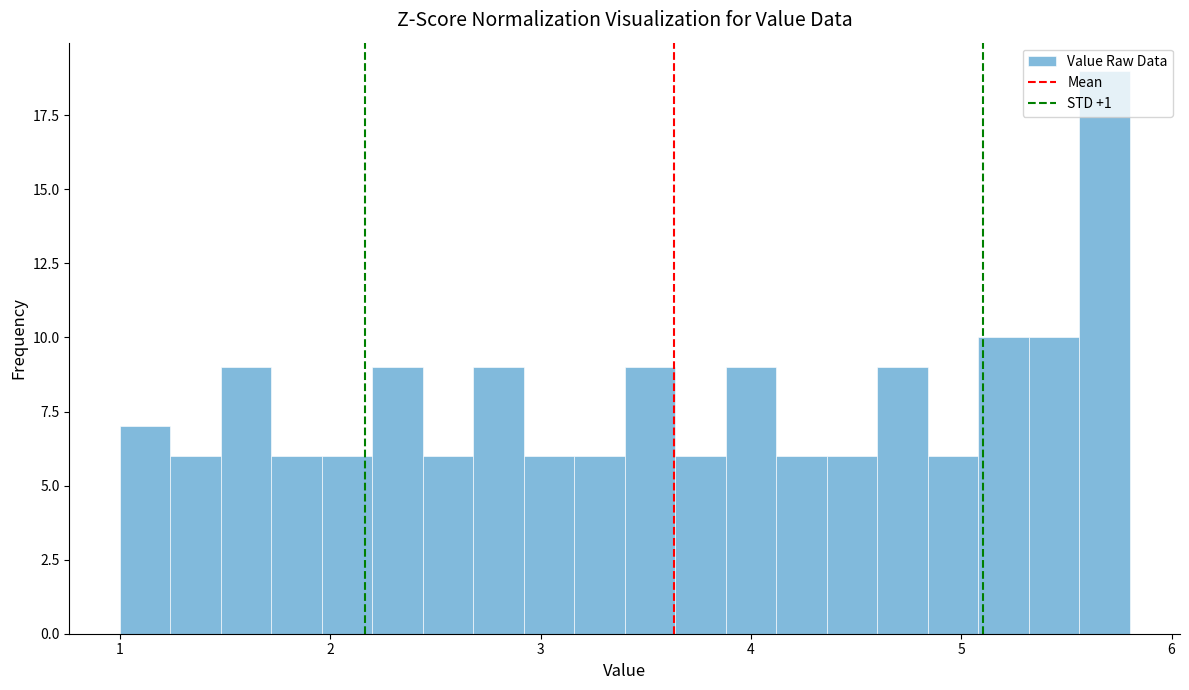

Read against the x-axis, roughly where is the centre of the tallest bar?

5.7